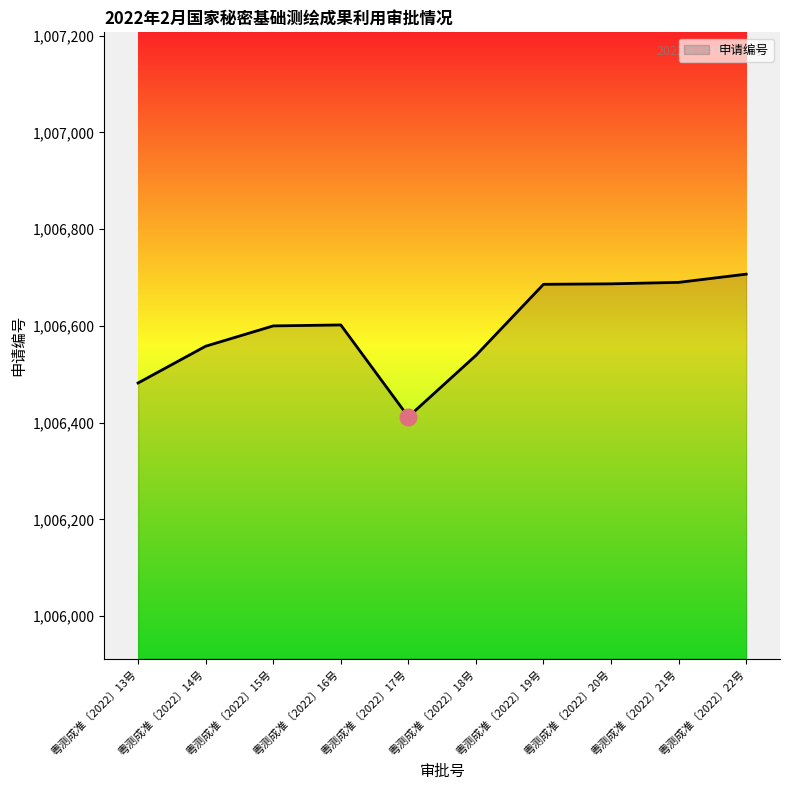

Where is the first local minimum?

粤测成准〔2022〕17号